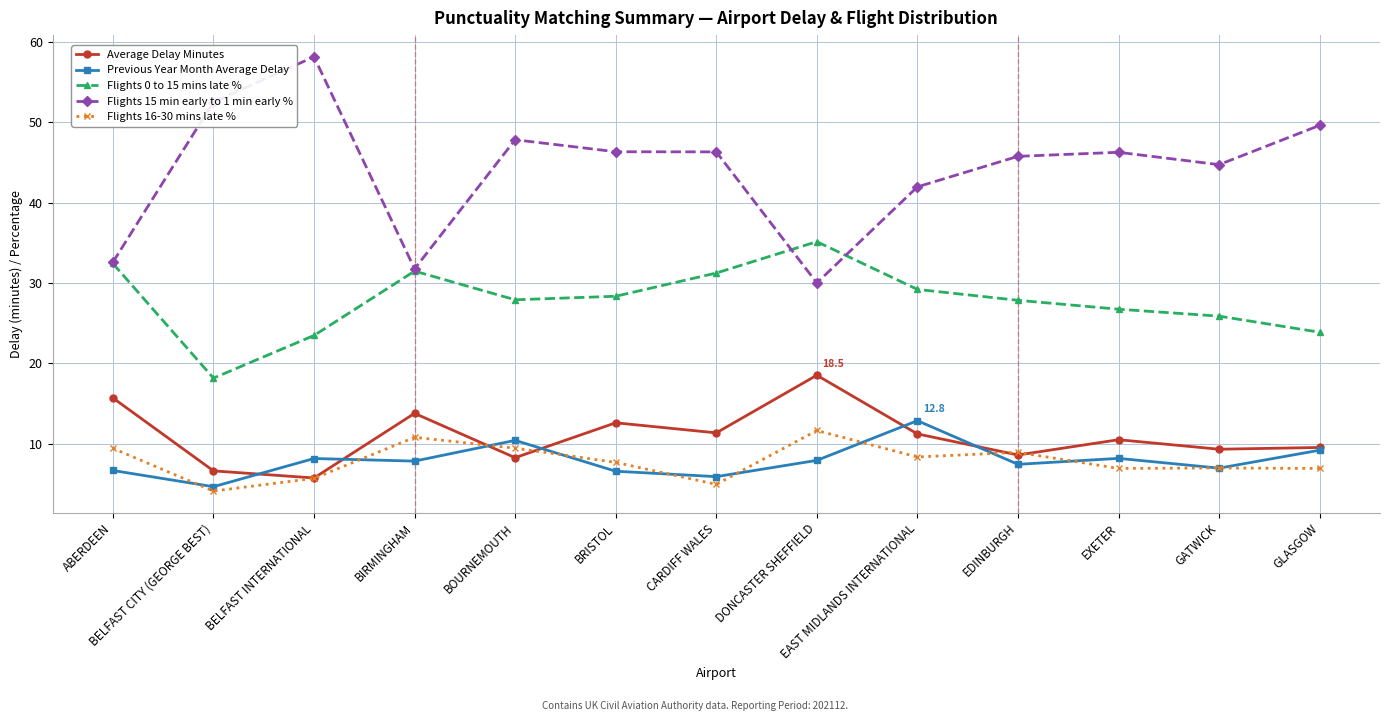

True or false: Flights 15 min early to 1 min early % and Flights 16-30 mins late % cross at least once.

False